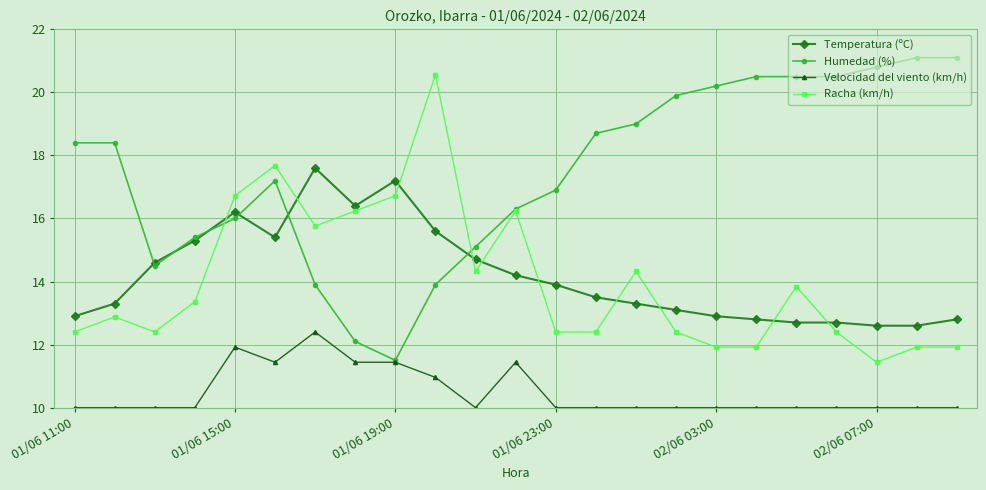

What is the value of the Humedad (%) point at the 3rd from the left?

14.5